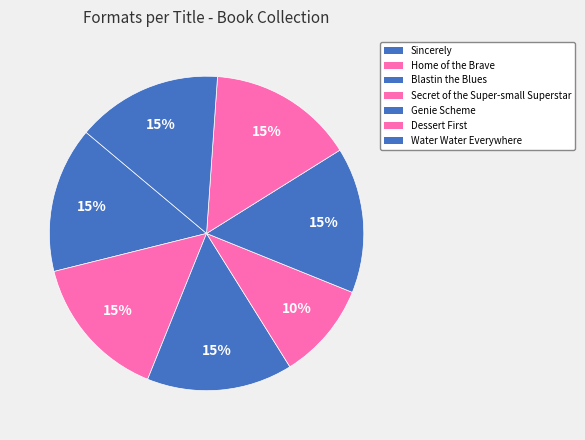

How many segments does this pie chart have?

7